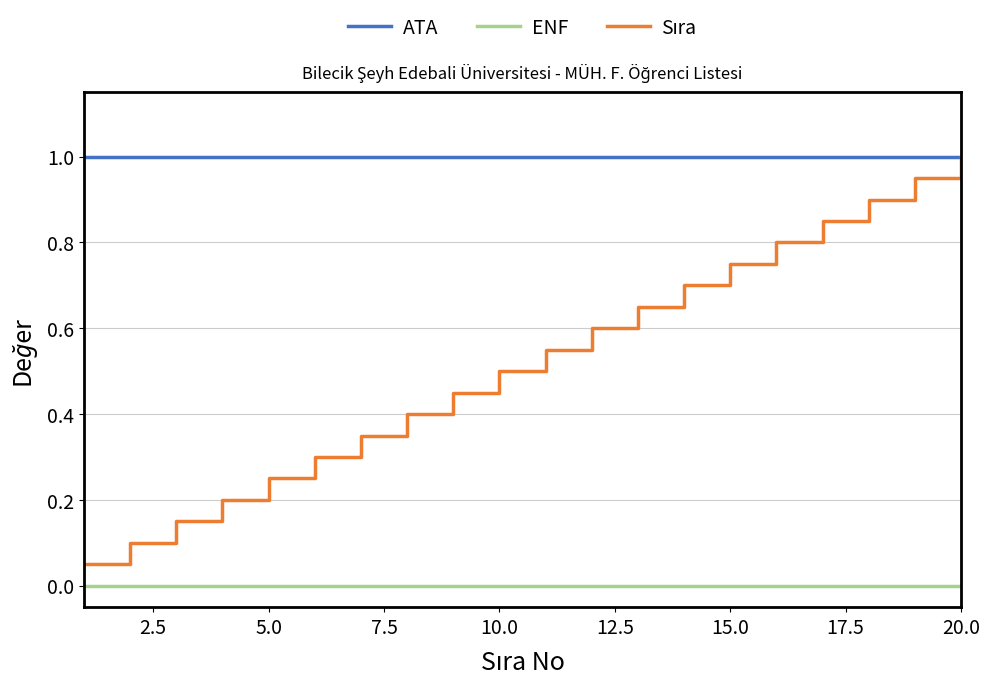

True or false: ENF and ATA cross at least once.

False